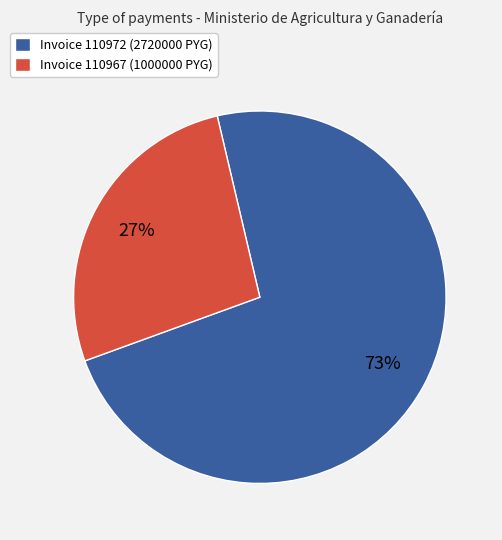

What percentage is the Invoice 110972 (2720000 PYG) slice, to the nearest percent?

73%